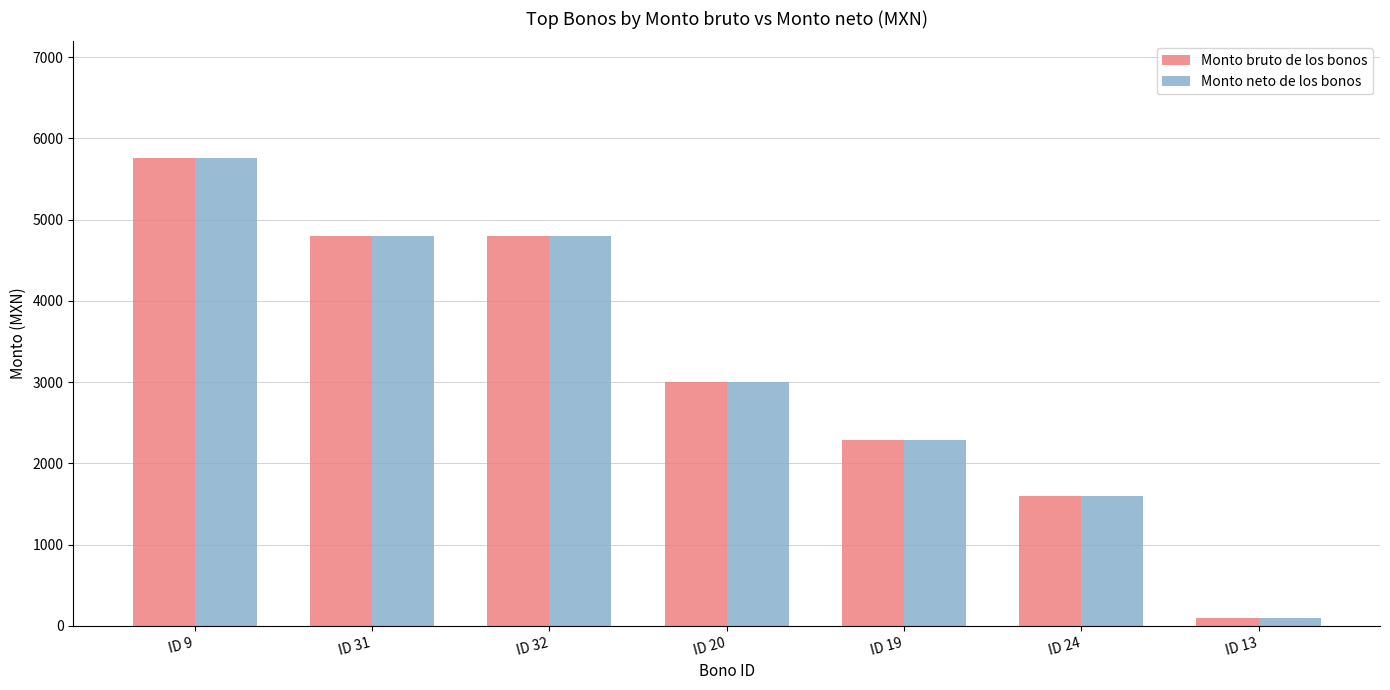

At how many categories does at least one series exceed 5555?

1